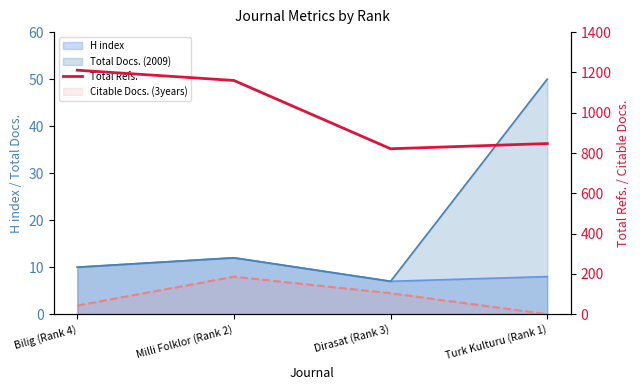

Does the chart display data point markers on the line(s)?

No